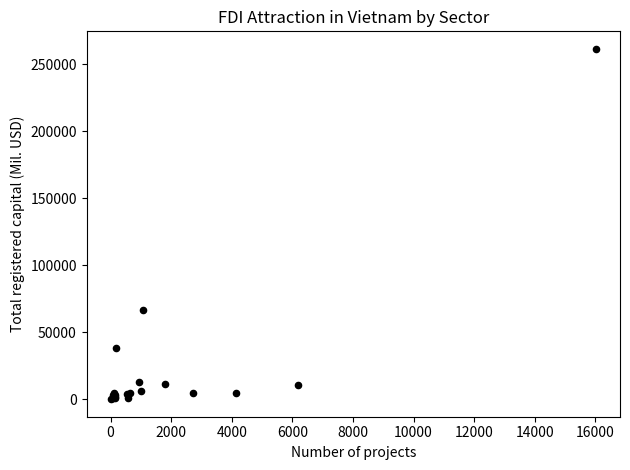

What Y value in the scatter plot is closest to 130772?

66347.9